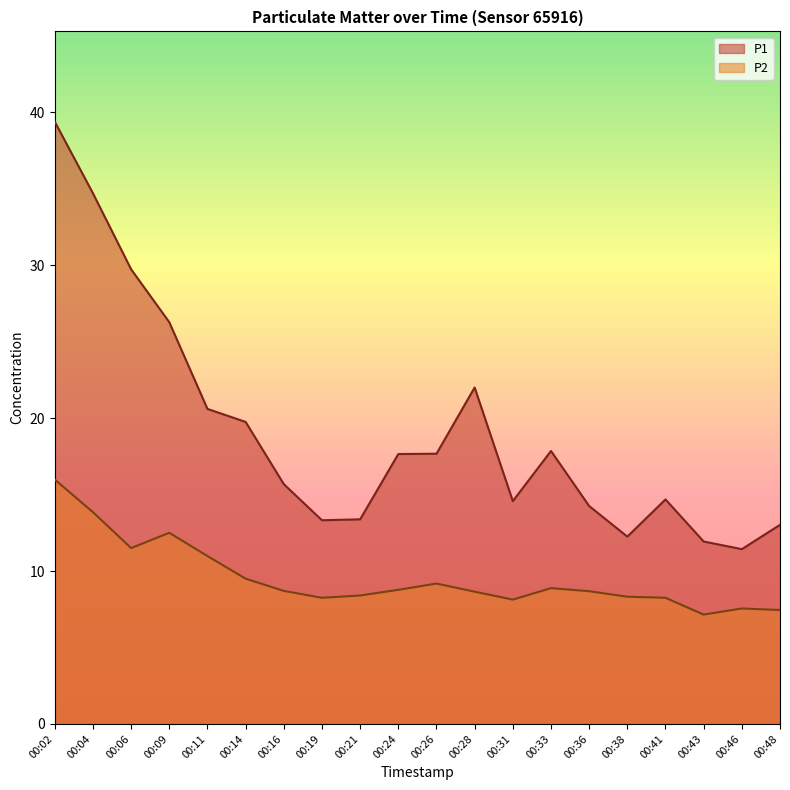

What are all the series names shown in the legend?

P1, P2